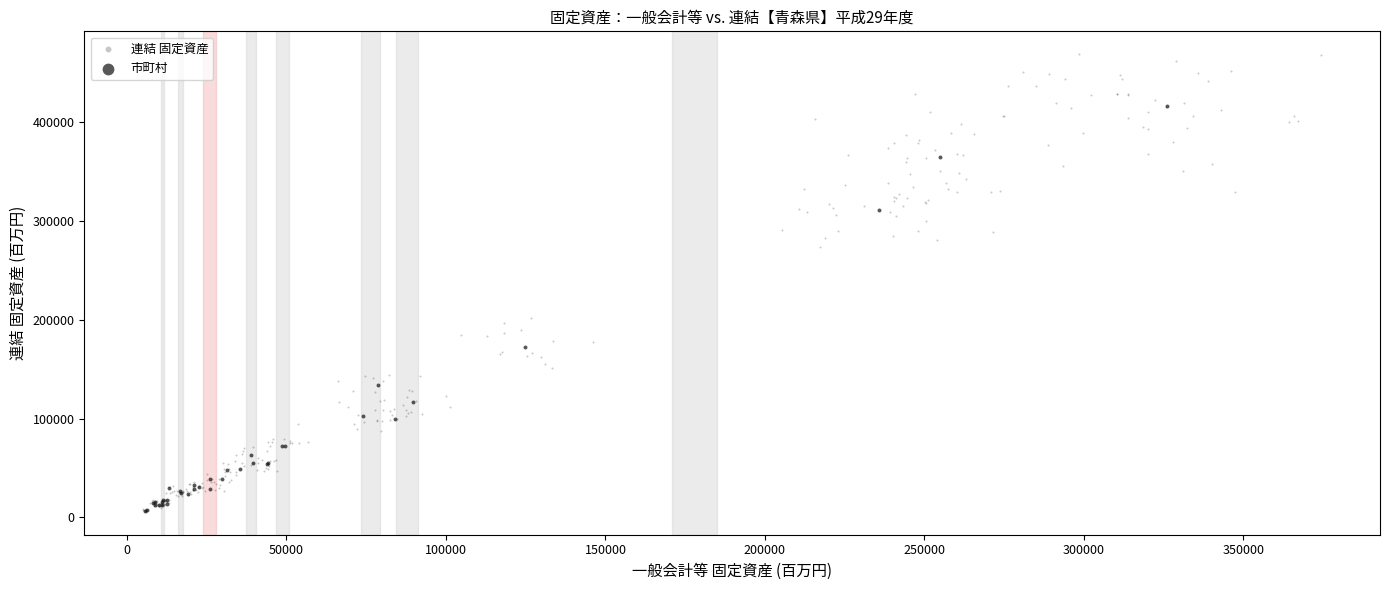

Which series has the widest spread of Y values?

連結 固定資産